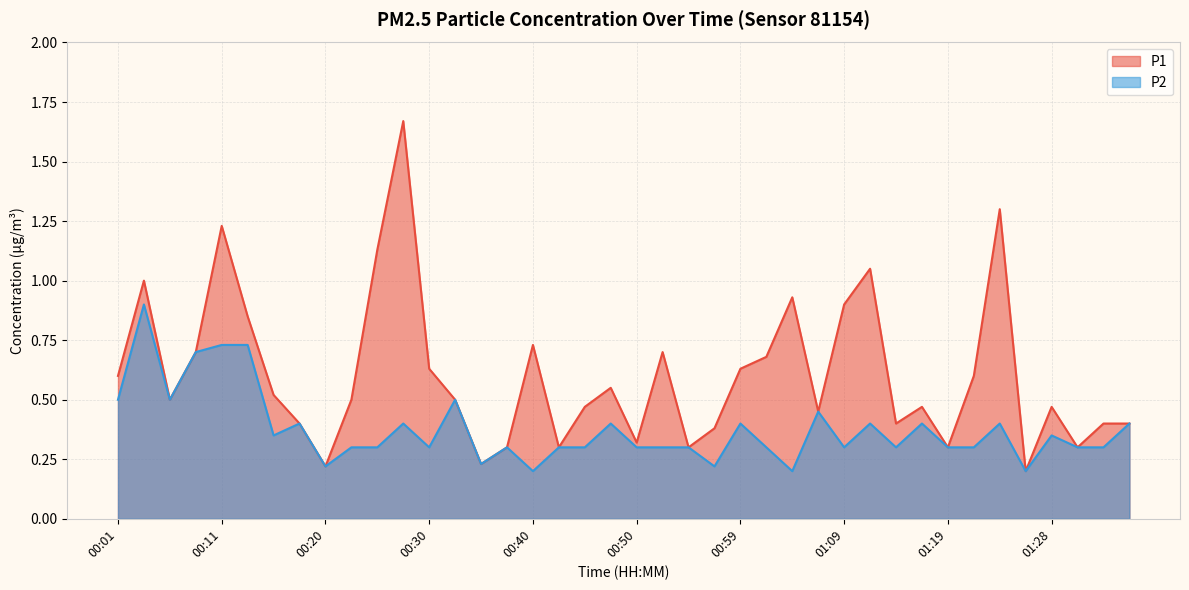

Count the number of data series in this chart.

2